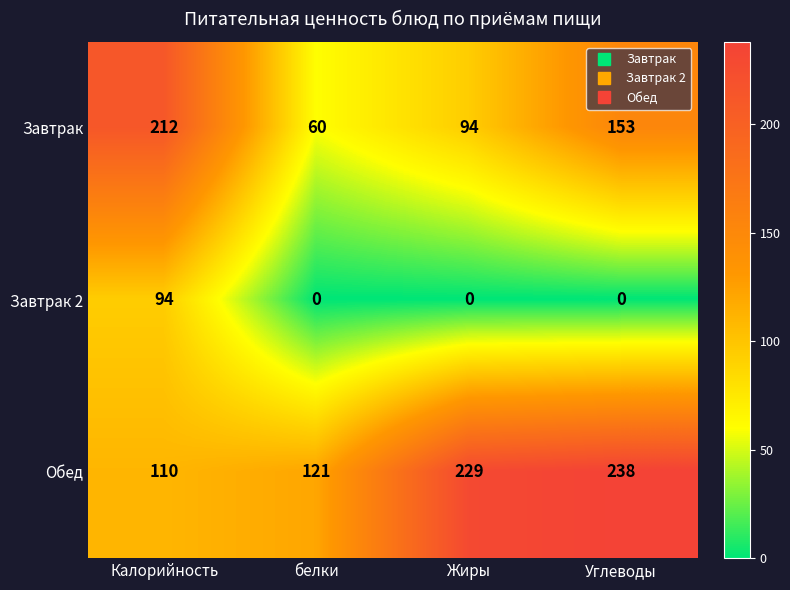

At which category is the sum across all series the highest?

Калорийность